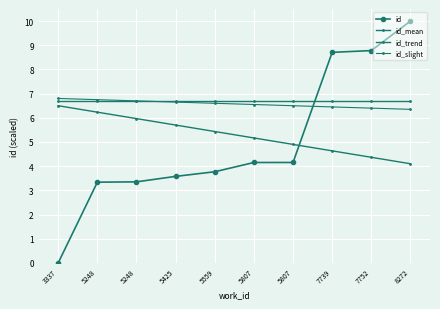

What is the sum of all id_mean values?

67.0